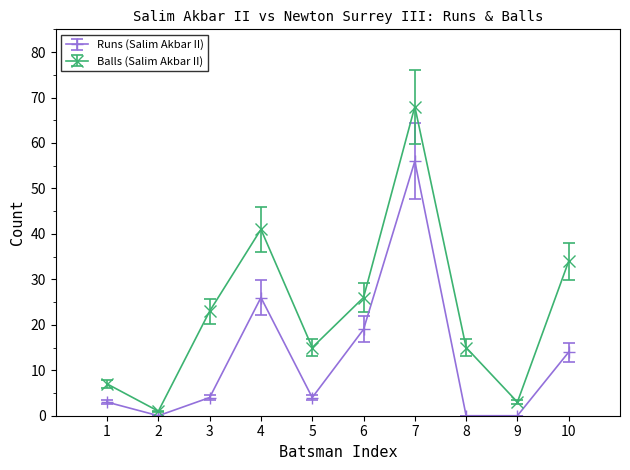

How many distinct data groups are displayed?

2